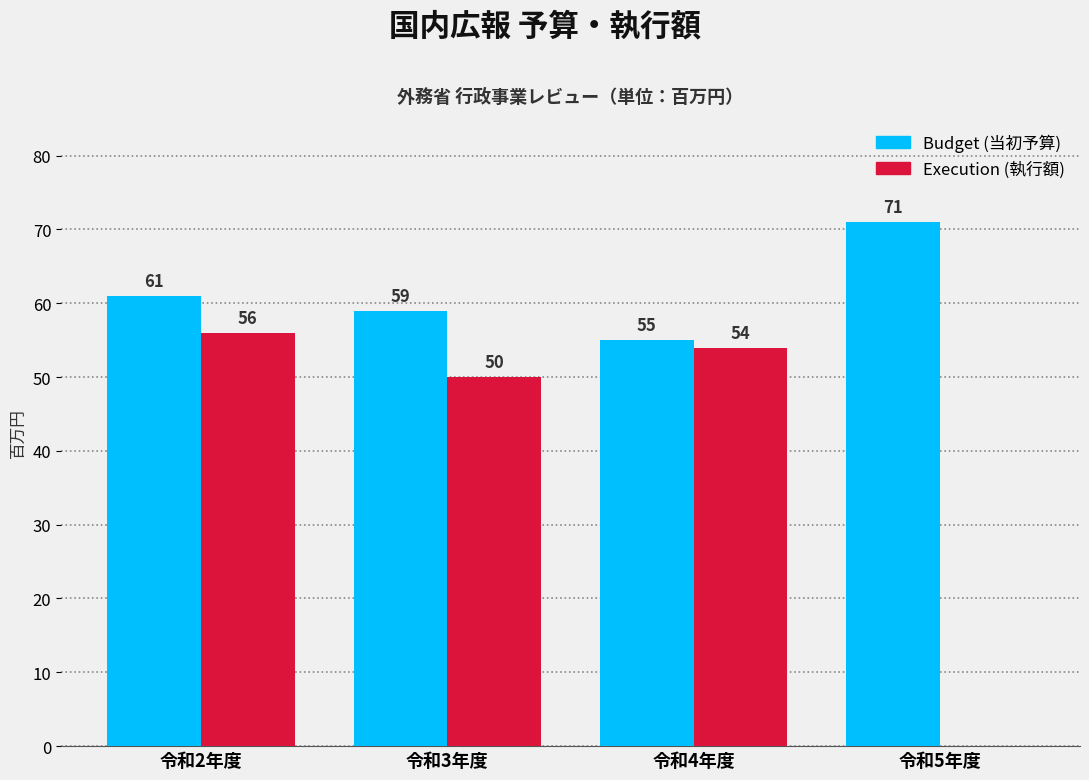

What is the greatest value displayed?

71